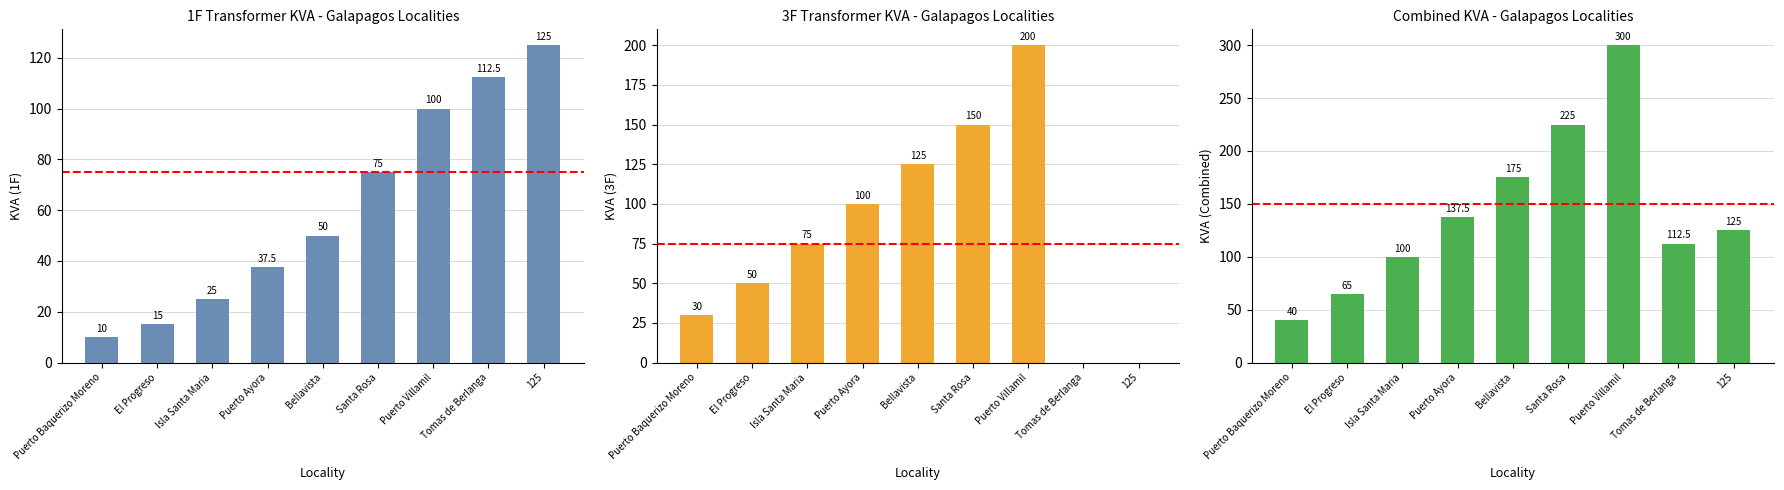

Which series changed the most between Puerto Baquerizo Moreno and Tomas de Berlanga?

1F